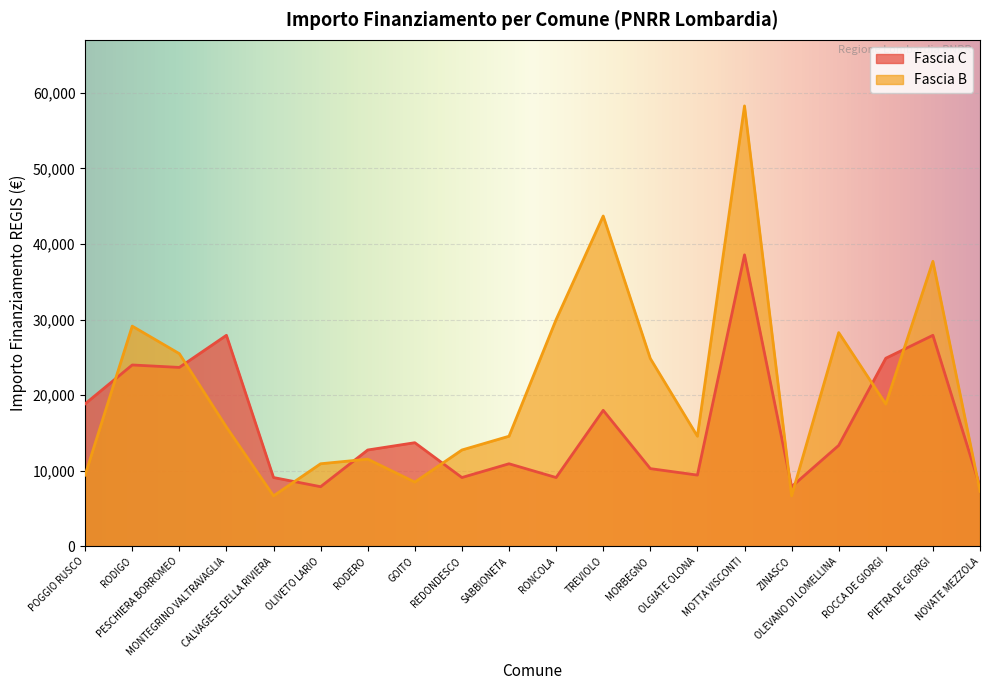

Between ZINASCO and NOVATE MEZZOLA, which series saw the biggest shift?

Fascia B